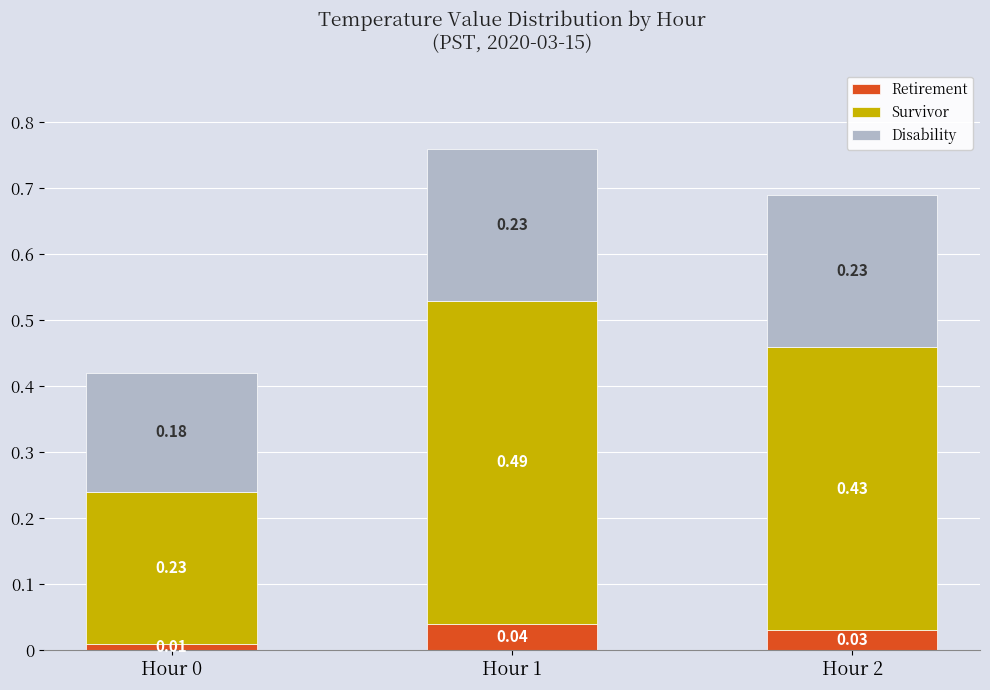

At which category is the sum across all series the highest?

Hour 1